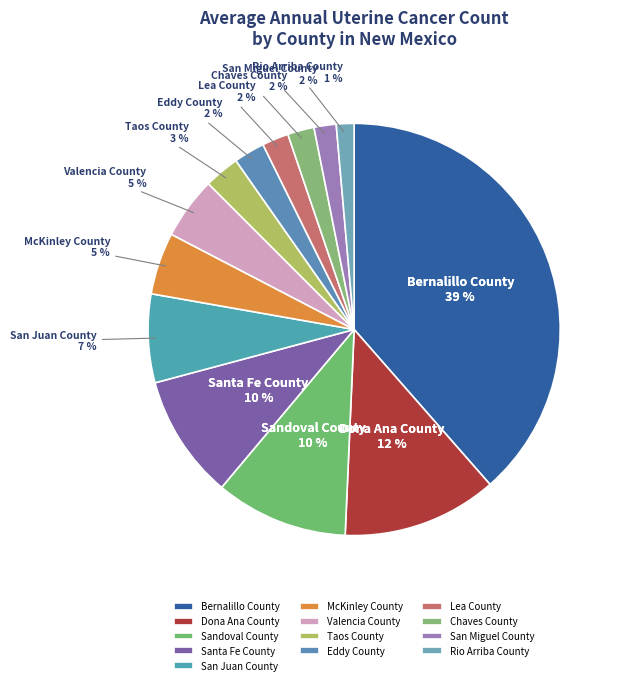

To the nearest percent, what percentage of the pie is Valencia County?

5%